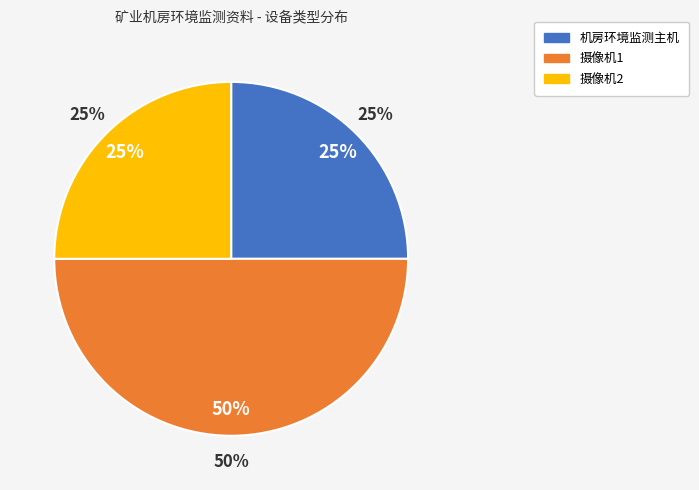

How many segments does this pie chart have?

3